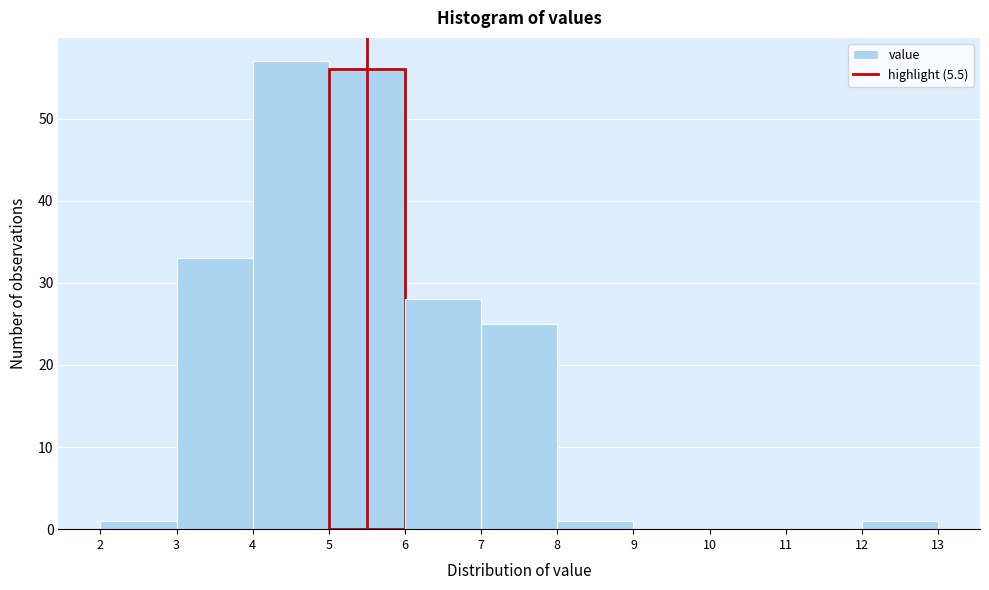

Reading left to right, list every bar in this chart as the range it spans on the x-axis followed by its height. The values are not printed on the chart, so give them approximately, as read against the axis.

2 to 3: 1
3 to 4: 33
4 to 5: 57
5 to 6: 56
6 to 7: 28
7 to 8: 25
8 to 9: 1
9 to 10: 0
10 to 11: 0
11 to 12: 0
12 to 13: 1